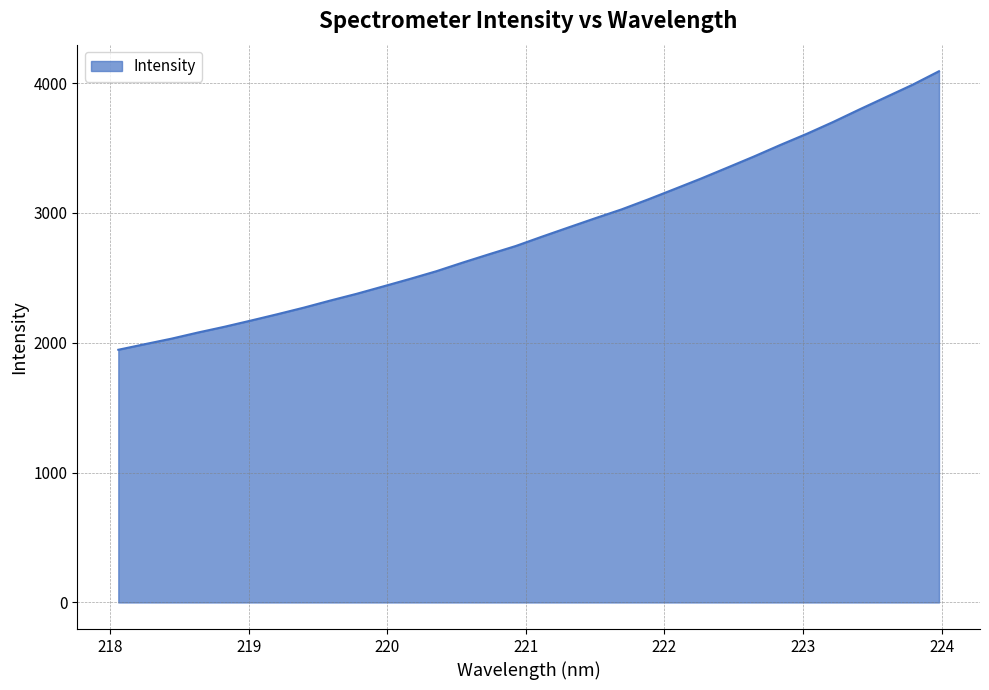

What is the sum of all values?

91677.6